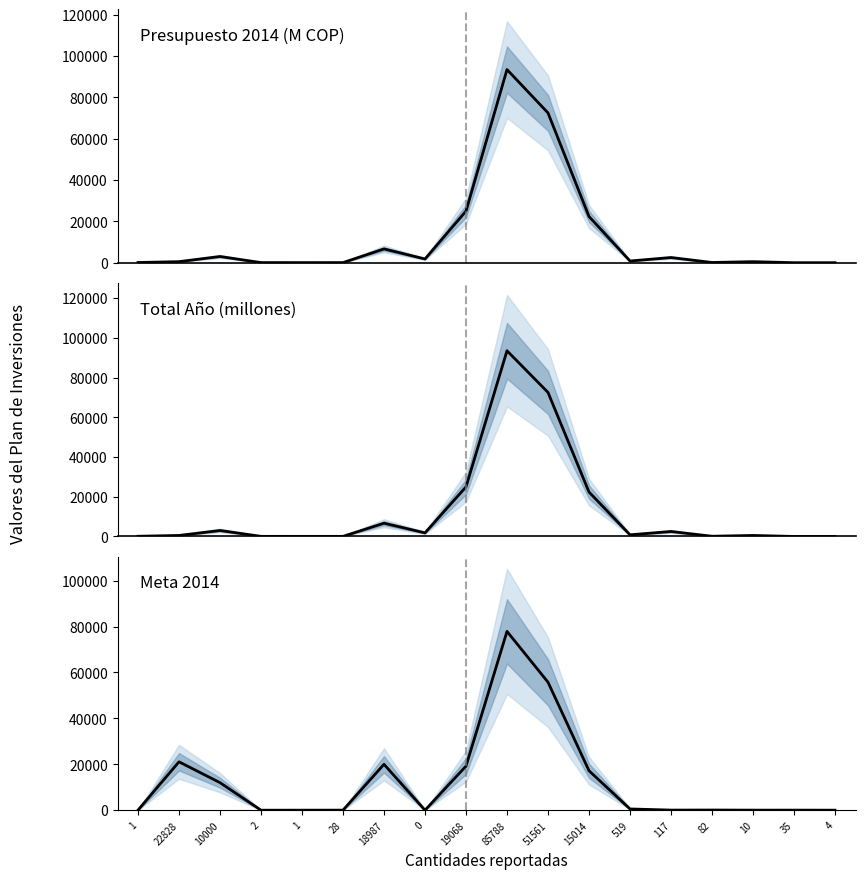

At which label does Meta 2014 first exceed 75?

22828